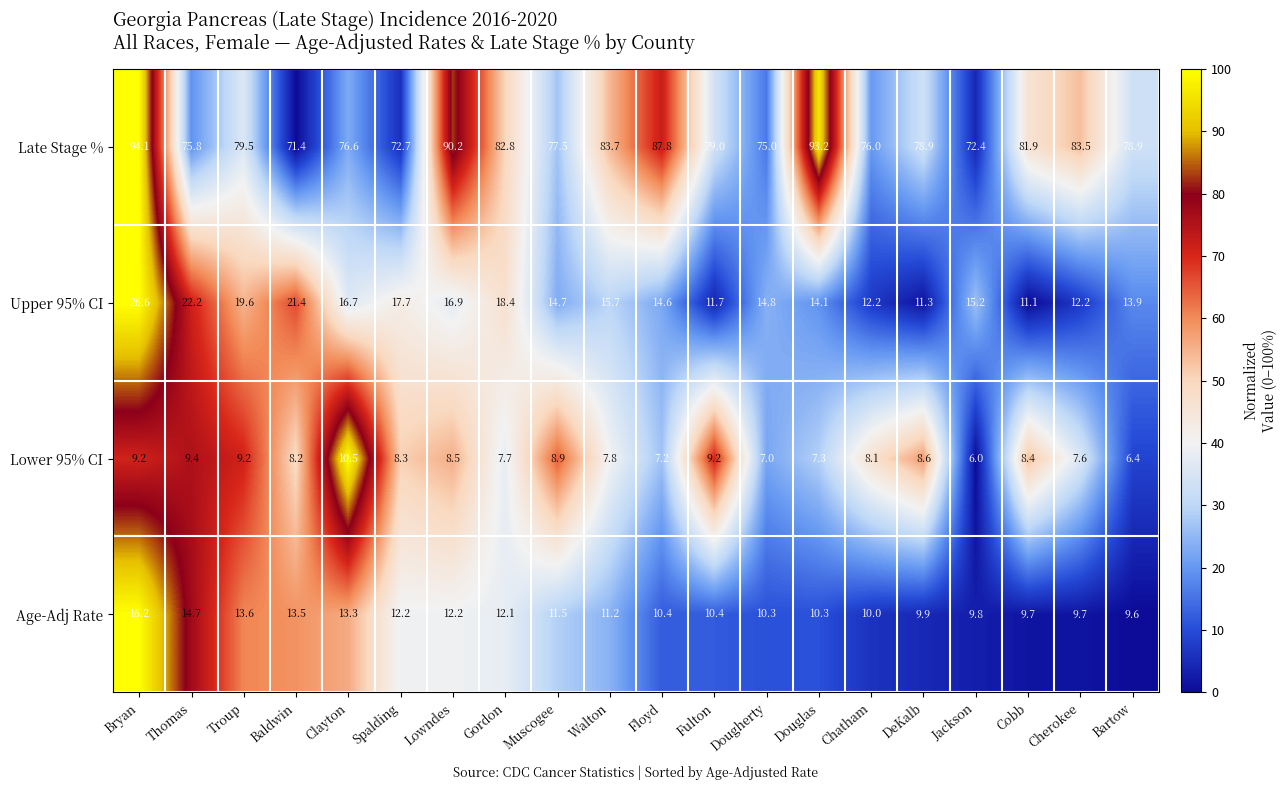

Which label corresponds to the largest value in the chart?

Bryan